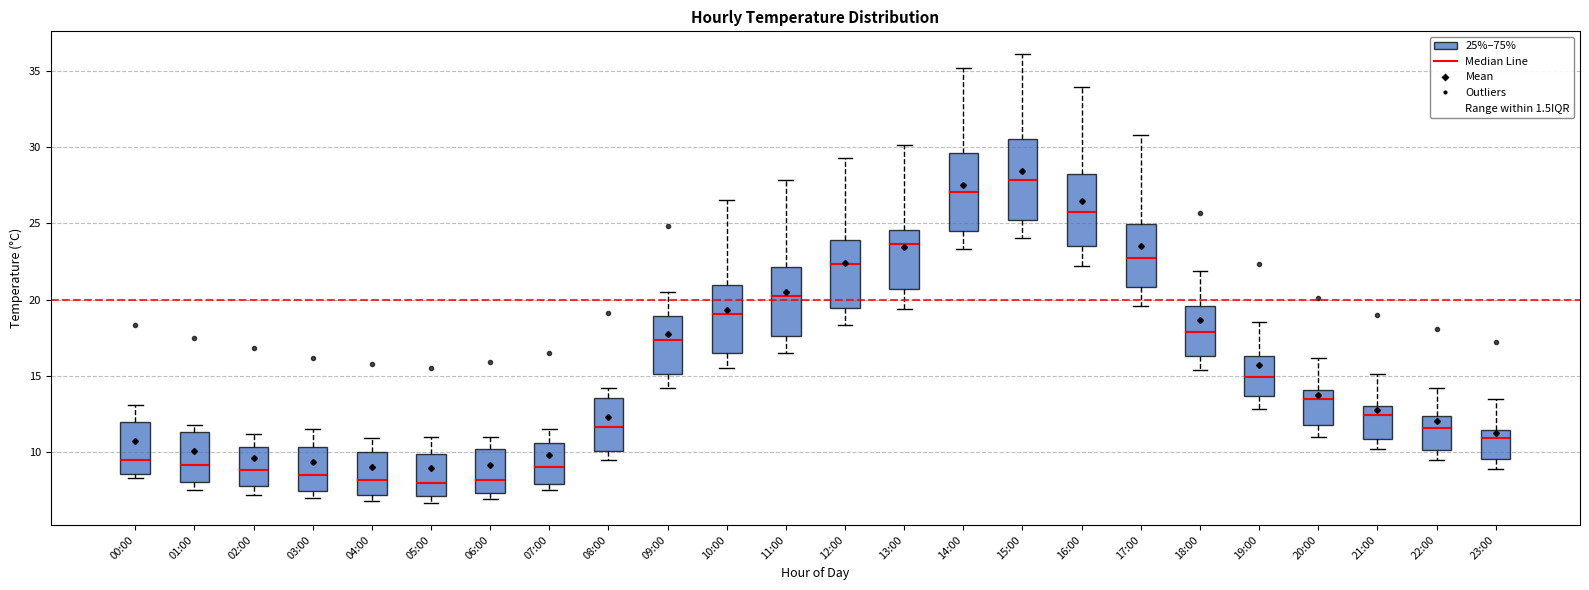

Reading left to right, read every box against the y-axis: the position of its median line, the range the box covers, and the ends of its whiskers. The values are not printed on the chart, so give them approximately, as read against the axis.

00:00: median 9.5, box 8.5 to 12.0, whiskers 8.5 (just below the box's lower edge) to 13.0
01:00: median 9.0, box 8.0 to 11.5, whiskers 7.5 to 12.0
02:00: median 9.0, box 8.0 to 10.5, whiskers 7.0 to 11.0
03:00: median 8.5, box 7.5 to 10.5, whiskers 7.0 to 11.5
04:00: median 8.0, box 7.0 to 10.0, whiskers 7.0 (just below the box's lower edge) to 11.0
05:00: median 8.0, box 7.0 to 10.0, whiskers 6.5 to 11.0
06:00: median 8.0, box 7.5 to 10.0, whiskers 7.0 to 11.0
07:00: median 9.0, box 8.0 to 10.5, whiskers 7.5 to 11.5
08:00: median 11.5, box 10.0 to 13.5, whiskers 9.5 to 14.0
09:00: median 17.5, box 15.0 to 19.0, whiskers 14.0 to 20.5
10:00: median 19.0, box 16.5 to 21.0, whiskers 15.5 to 26.5
11:00: median 20.0, box 17.5 to 22.0, whiskers 16.5 to 28.0
12:00: median 22.5, box 19.5 to 24.0, whiskers 18.5 to 29.5
13:00: median 23.5, box 20.5 to 24.5, whiskers 19.5 to 30.0
14:00: median 27.0, box 24.5 to 29.5, whiskers 23.5 to 35.0
15:00: median 28.0, box 25.0 to 30.5, whiskers 24.0 to 36.0
16:00: median 26.0, box 23.5 to 28.5, whiskers 22.0 to 34.0
17:00: median 23.0, box 21.0 to 25.0, whiskers 19.5 to 31.0
18:00: median 18.0, box 16.5 to 19.5, whiskers 15.5 to 22.0
19:00: median 15.0, box 13.5 to 16.5, whiskers 13.0 to 18.5
20:00: median 13.5, box 12.0 to 14.0, whiskers 11.0 to 16.0
21:00: median 12.5, box 11.0 to 13.0, whiskers 10.0 to 15.0
22:00: median 11.5, box 10.0 to 12.5, whiskers 9.5 to 14.0
23:00: median 11.0, box 9.5 to 11.5, whiskers 9.0 to 13.5